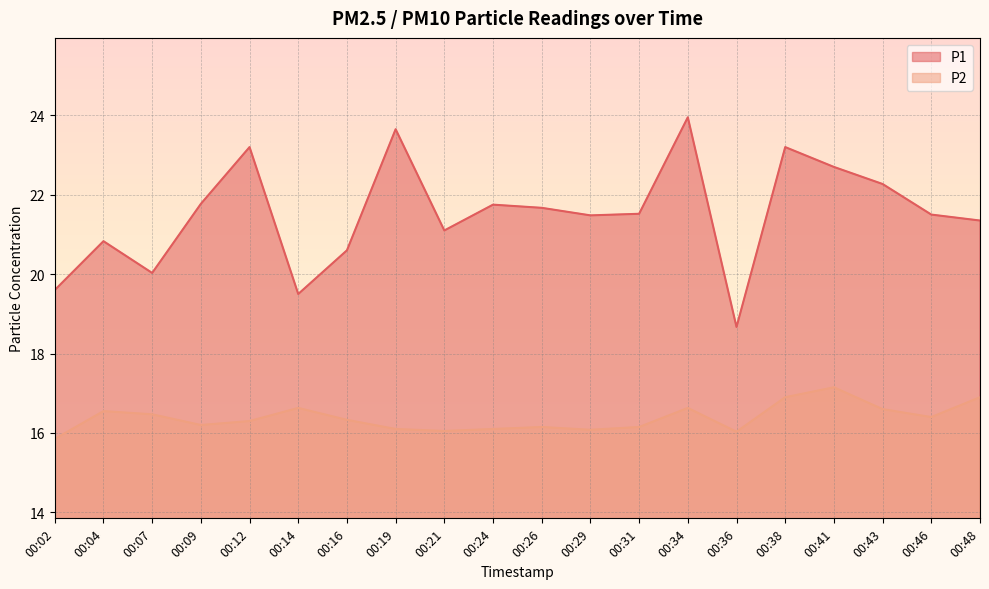

At which category is the sum across all series the highest?

00:34